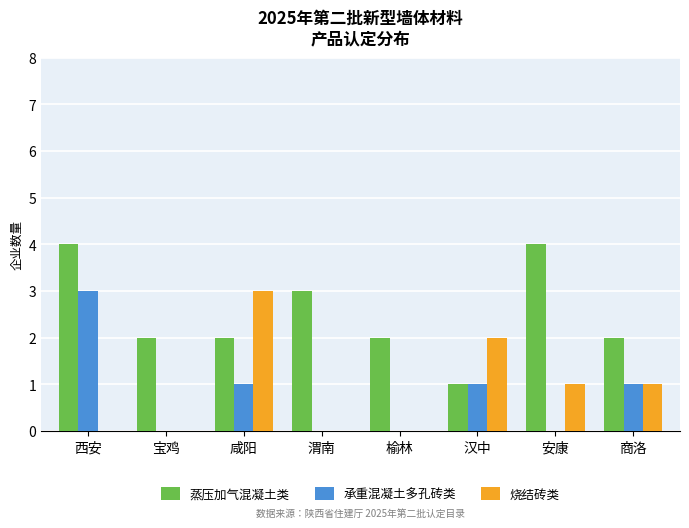

Which series changed the most between 宝鸡 and 汉中?

烧结砖类